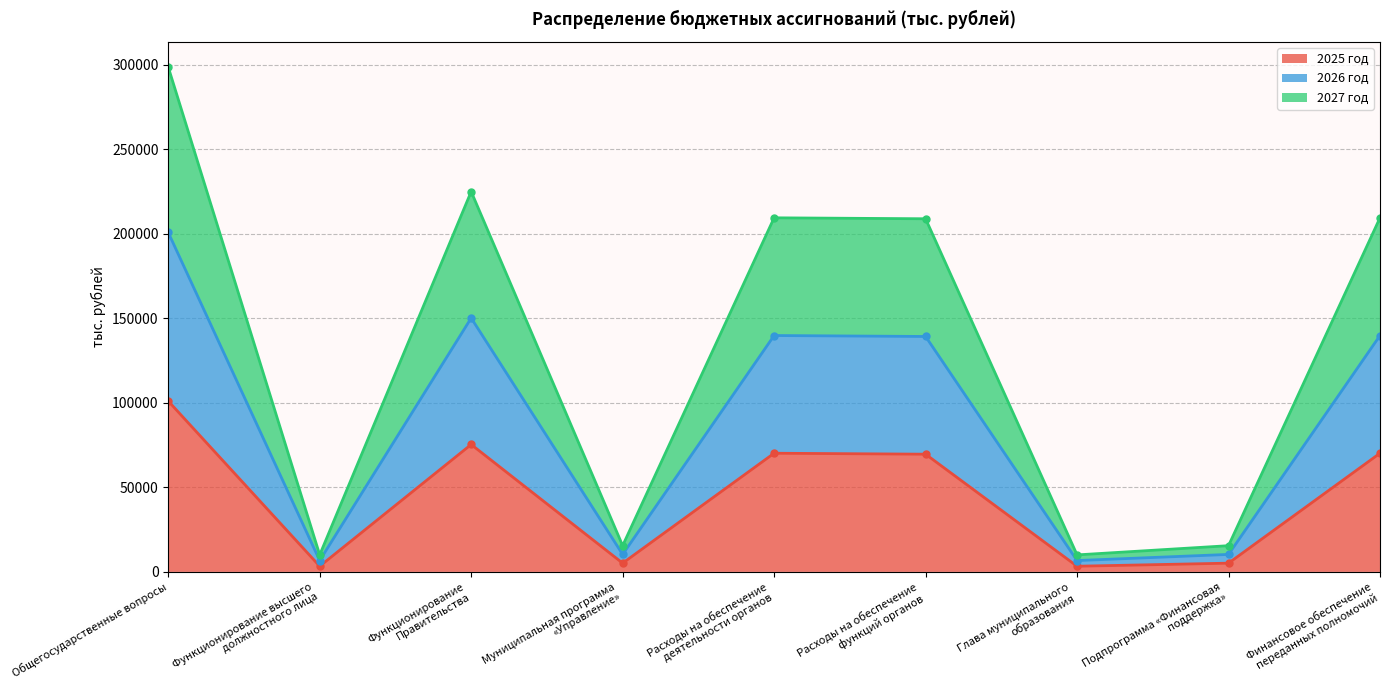

At which category is the sum across all series the highest?

Общегосударственные вопросы